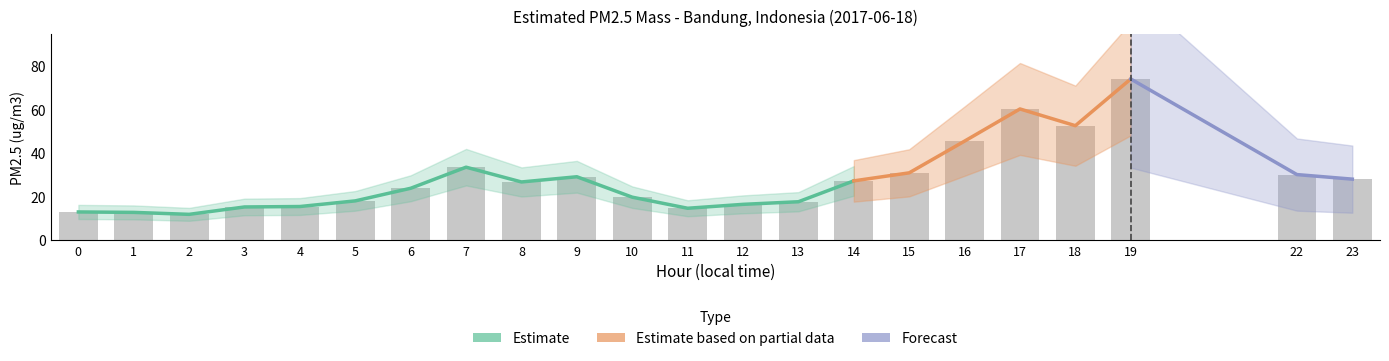

Does the chart contain any negative values?

No